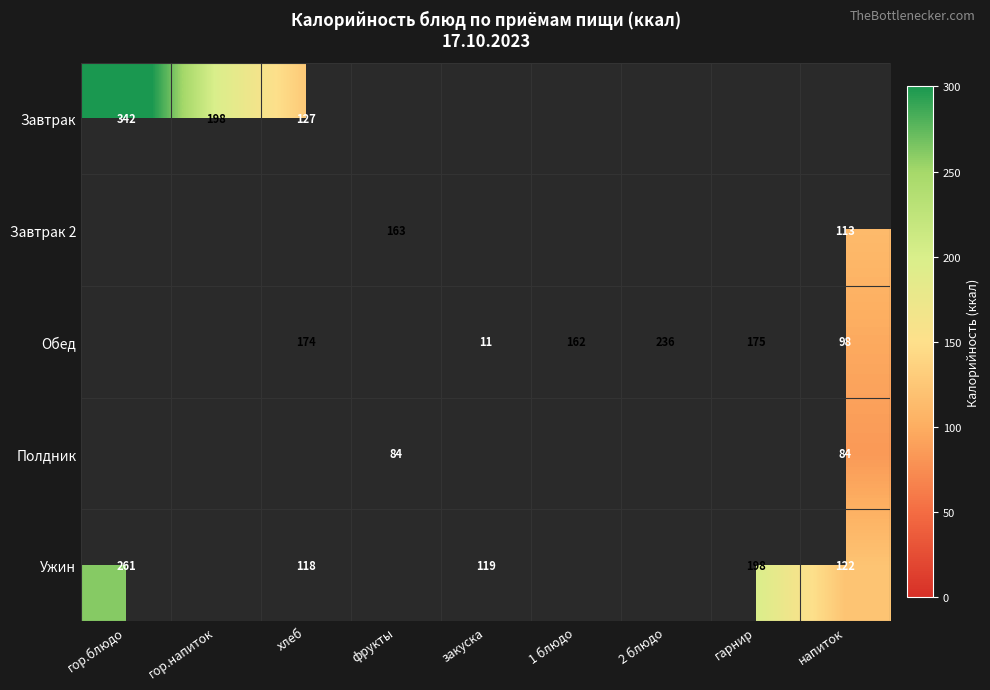

At how many categories does at least one series exceed 44?

9